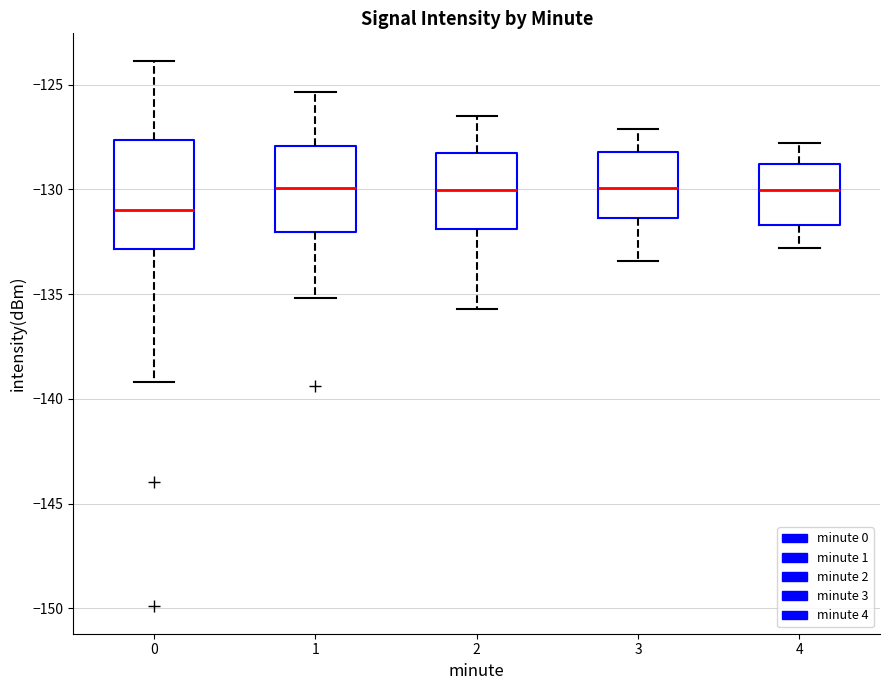

Reading left to right, read every box against the y-axis: the position of its median line, the range the box covers, and the ends of its whiskers. The values are not printed on the chart, so give them approximately, as read against the axis.

0: median -131.0, box -133.0 to -127.5, whiskers -139.0 to -124.0
1: median -130.0, box -132.0 to -128.0, whiskers -135.0 to -125.5
2: median -130.0, box -132.0 to -128.0, whiskers -135.5 to -126.5
3: median -130.0, box -131.5 to -128.0, whiskers -133.5 to -127.0
4: median -130.0, box -131.5 to -129.0, whiskers -133.0 to -128.0